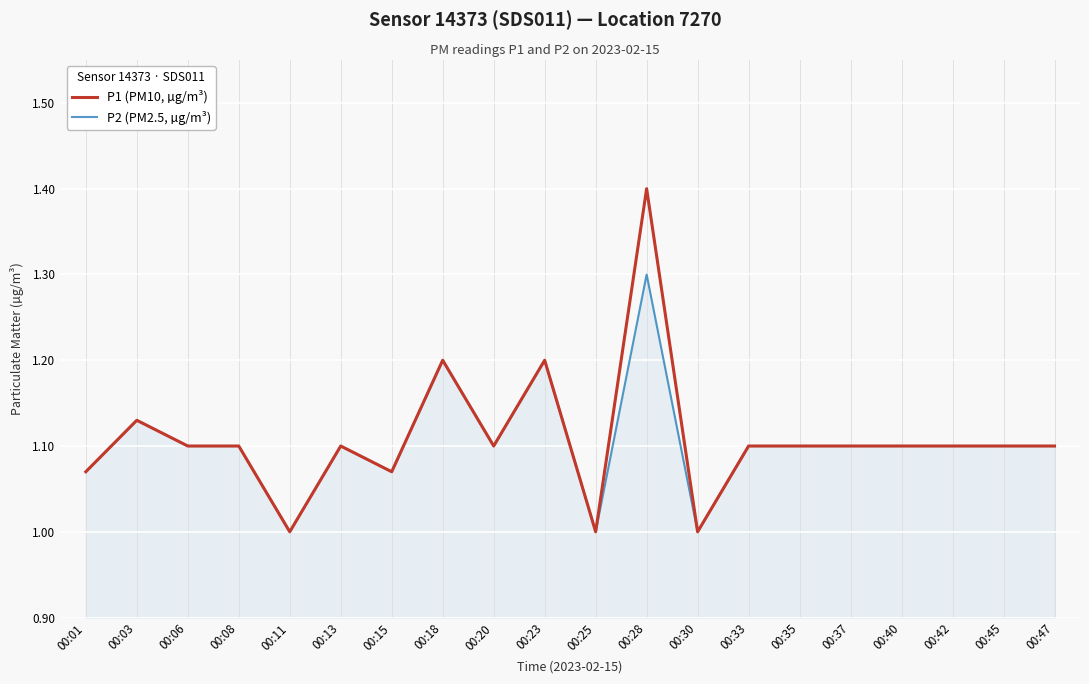

What is the lowest value of the P2 (PM2.5, µg/m³) series?

1.0